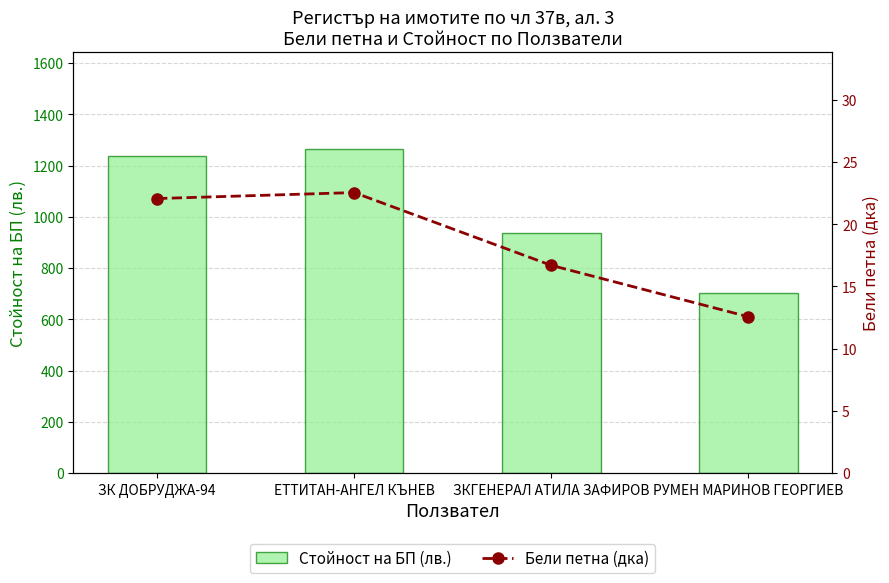

What is the difference between the second highest and minimum values in the Стойност на БП (лв.) series?

532.4